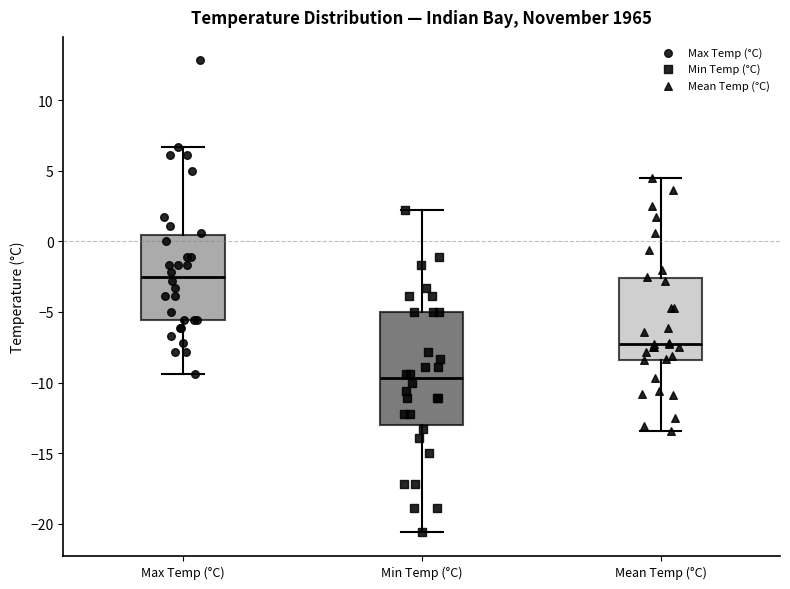

Reading left to right, transcribe this box plot: for each box, give where its median line is, the range the box spans, and where its two whiskers end, as read against the y-axis. The values are not printed on the chart, so give them approximately, as read against the axis.

Max Temp (°C): median -2.5, box -5.5 to 0.5, whiskers -9.5 to 6.5
Min Temp (°C): median -9.5, box -13.0 to -5.0, whiskers -20.5 to 2.0
Mean Temp (°C): median -7.5, box -8.5 to -2.5, whiskers -13.5 to 4.5